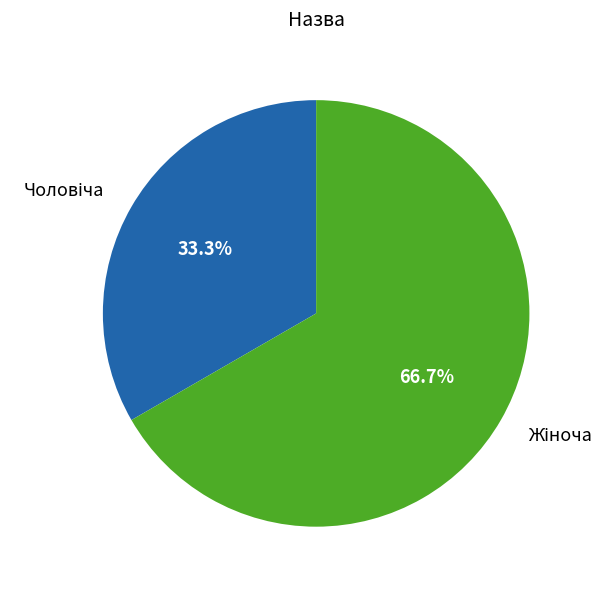

Is there a majority slice in this chart?

Yes